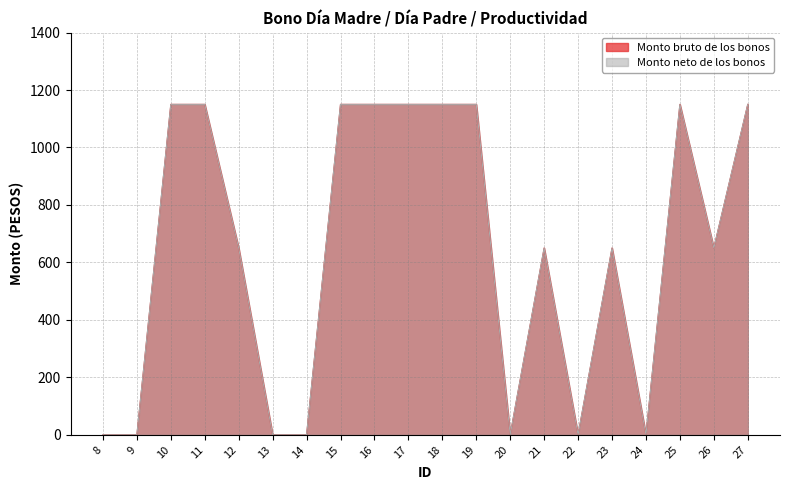

True or false: Monto neto de los bonos has a value of 562 at 22.

False